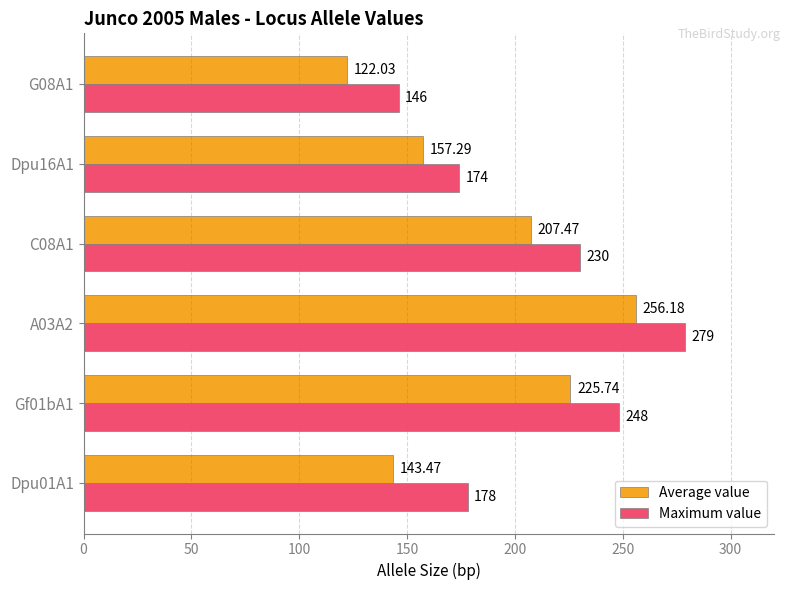

Which category has the lowest value in the Average value series?

G08A1